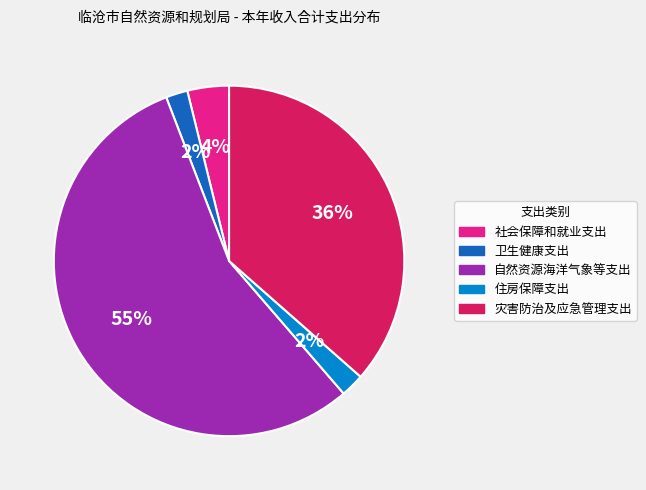

Which has a higher value, 灾害防治及应急管理支出 or 住房保障支出?

灾害防治及应急管理支出